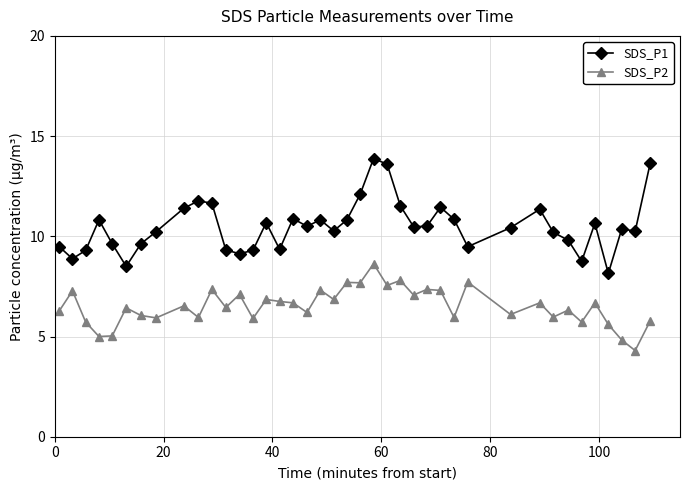

What is the smallest value displayed?

4.3